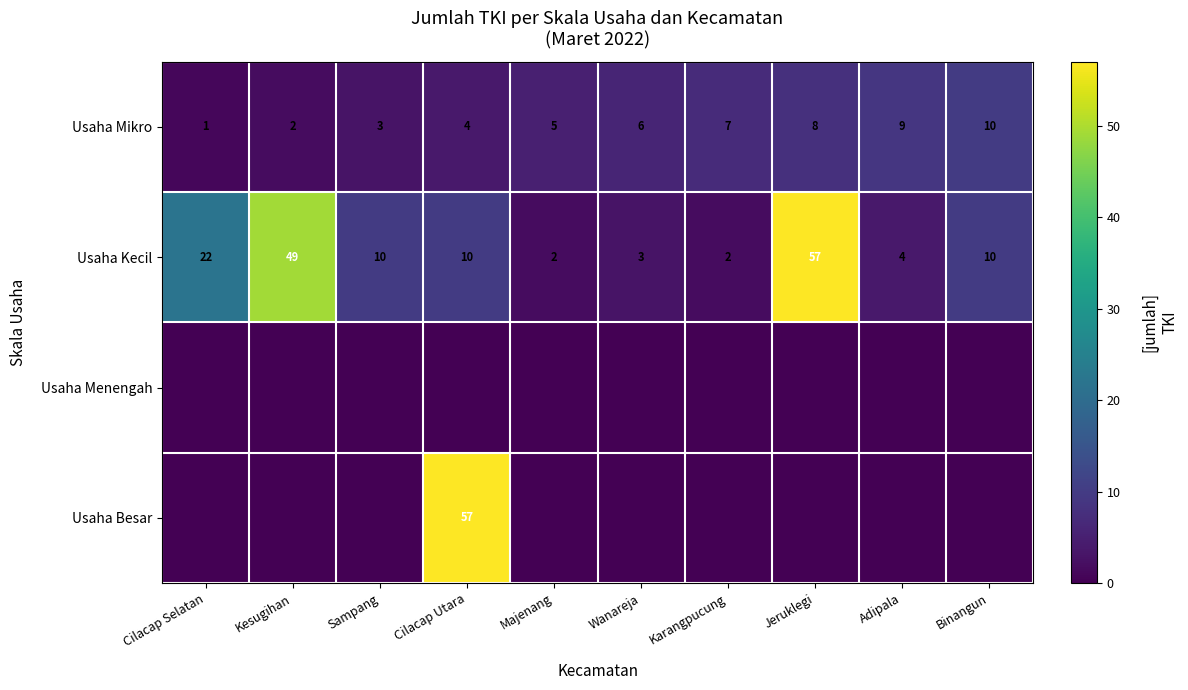

Rank the categories by Usaha Mikro value from lowest to highest.

Cilacap Selatan, Kesugihan, Sampang, Cilacap Utara, Majenang, Wanareja, Karangpucung, Jeruklegi, Adipala, Binangun